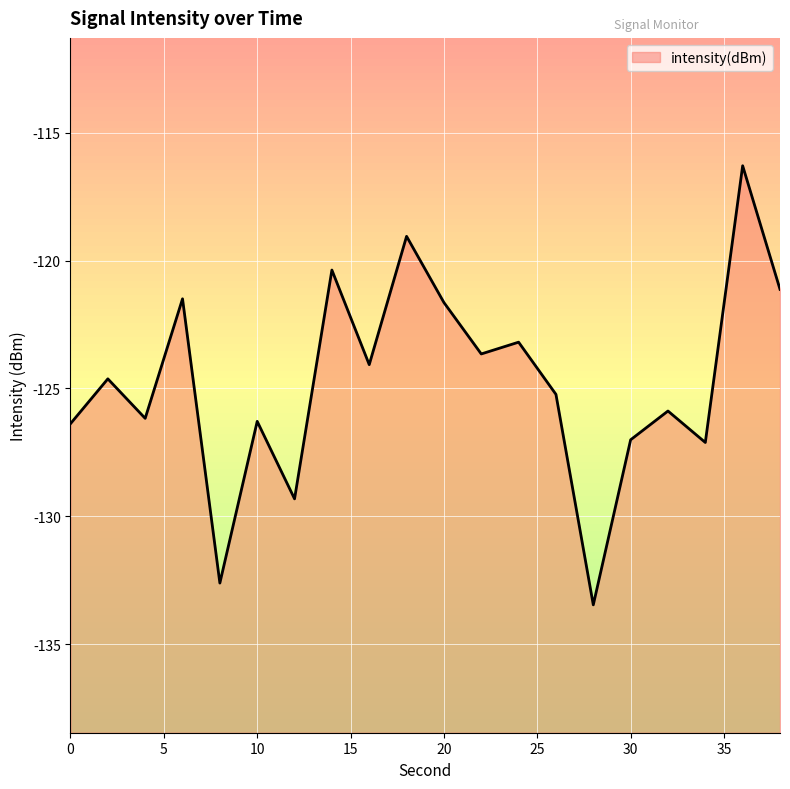

Reading right to left, list all the values displayed in this chart.

38=-121.1	36=-116.3	34=-127.1	32=-125.9	30=-127.0	28=-133.5	26=-125.2	24=-123.2	22=-123.6	20=-121.6	18=-119.1	16=-124.1	14=-120.4	12=-129.3	10=-126.3	8=-132.6	6=-121.5	4=-126.2	2=-124.6	0=-126.4